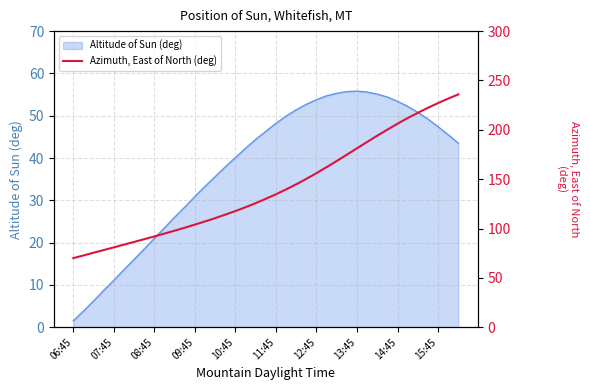

What position from the left is 11:45?

21